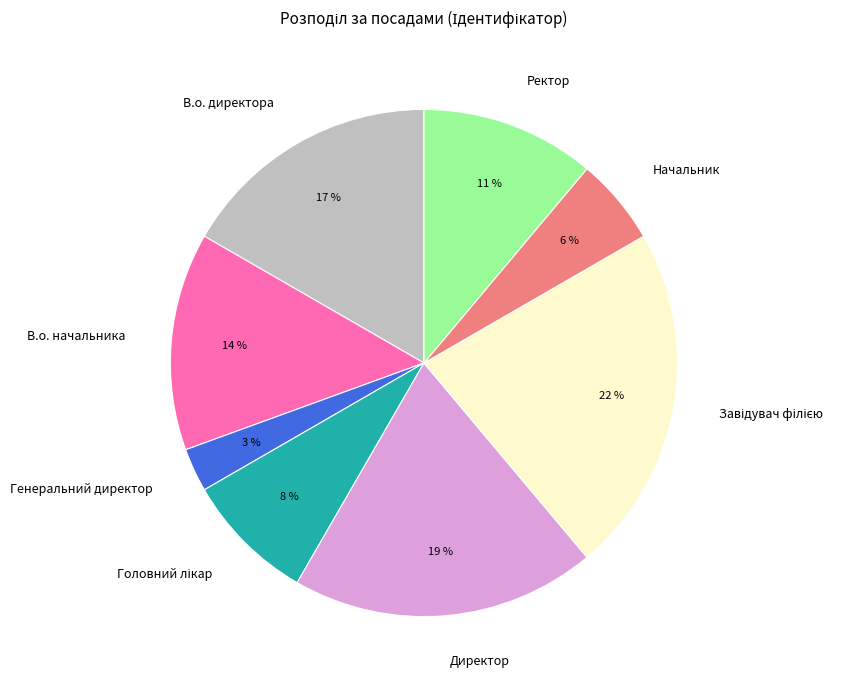

The Директор slice represents 19% of the pie. True or false?

True